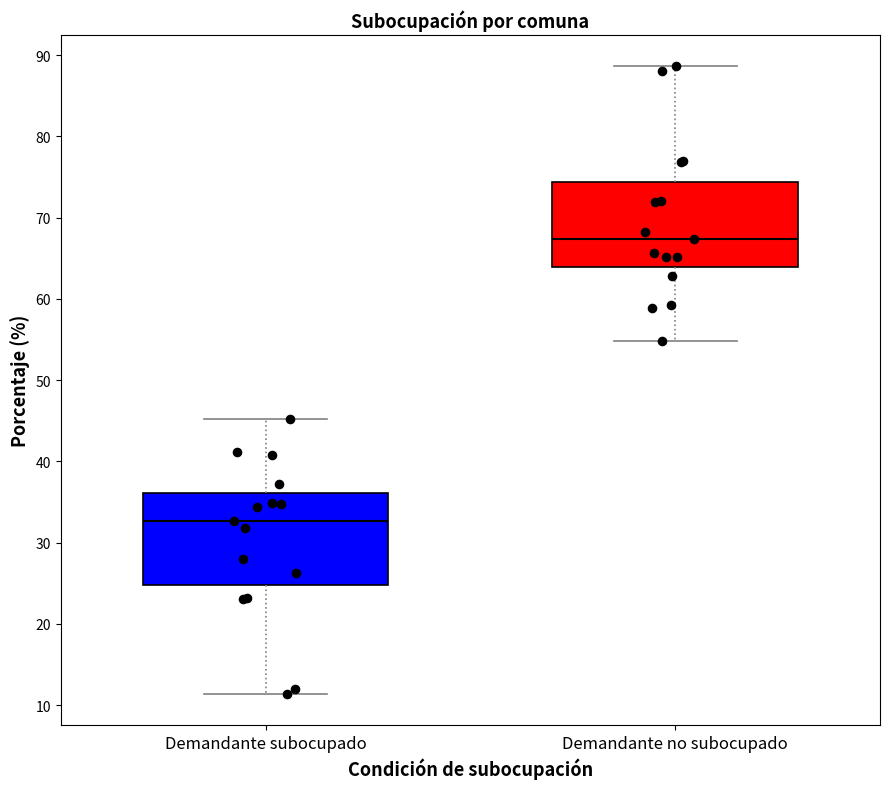

Which box has the lowest median line?

Demandante subocupado